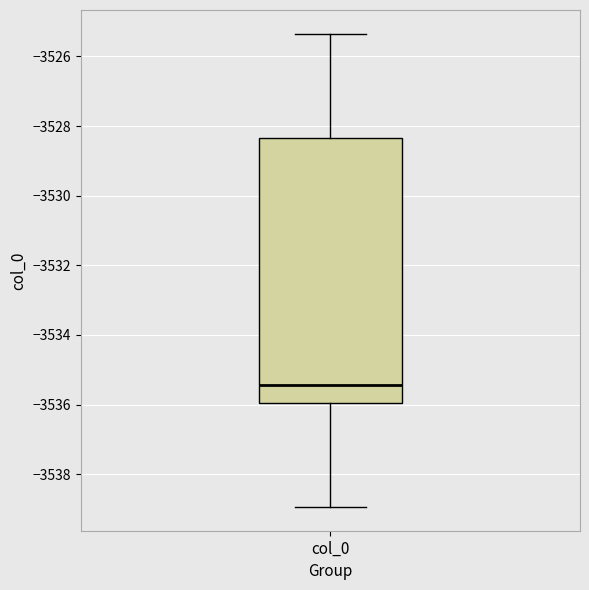

Transcribe this box plot: give where the median line is, the range the box spans, and where the two whiskers end, as read against the y-axis. The values are not printed on the chart, so give them approximately, as read against the axis.

median -3535.4, box -3536.0 to -3528.4, whiskers -3539.0 to -3525.4